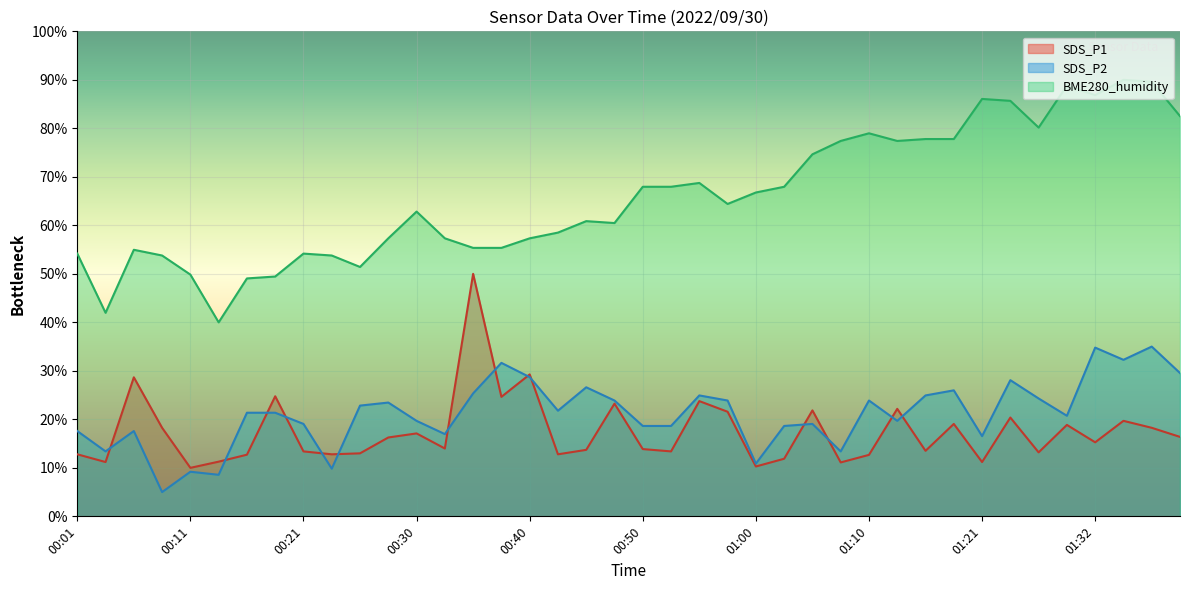

True or false: BME280_humidity has a value of 28.7 at 00:53.

False